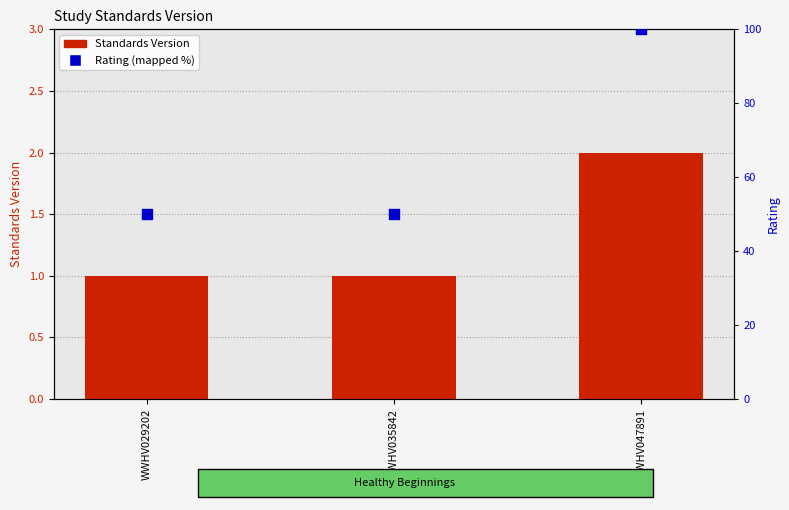

Which series has the largest total across all categories?

Rating (mapped %)